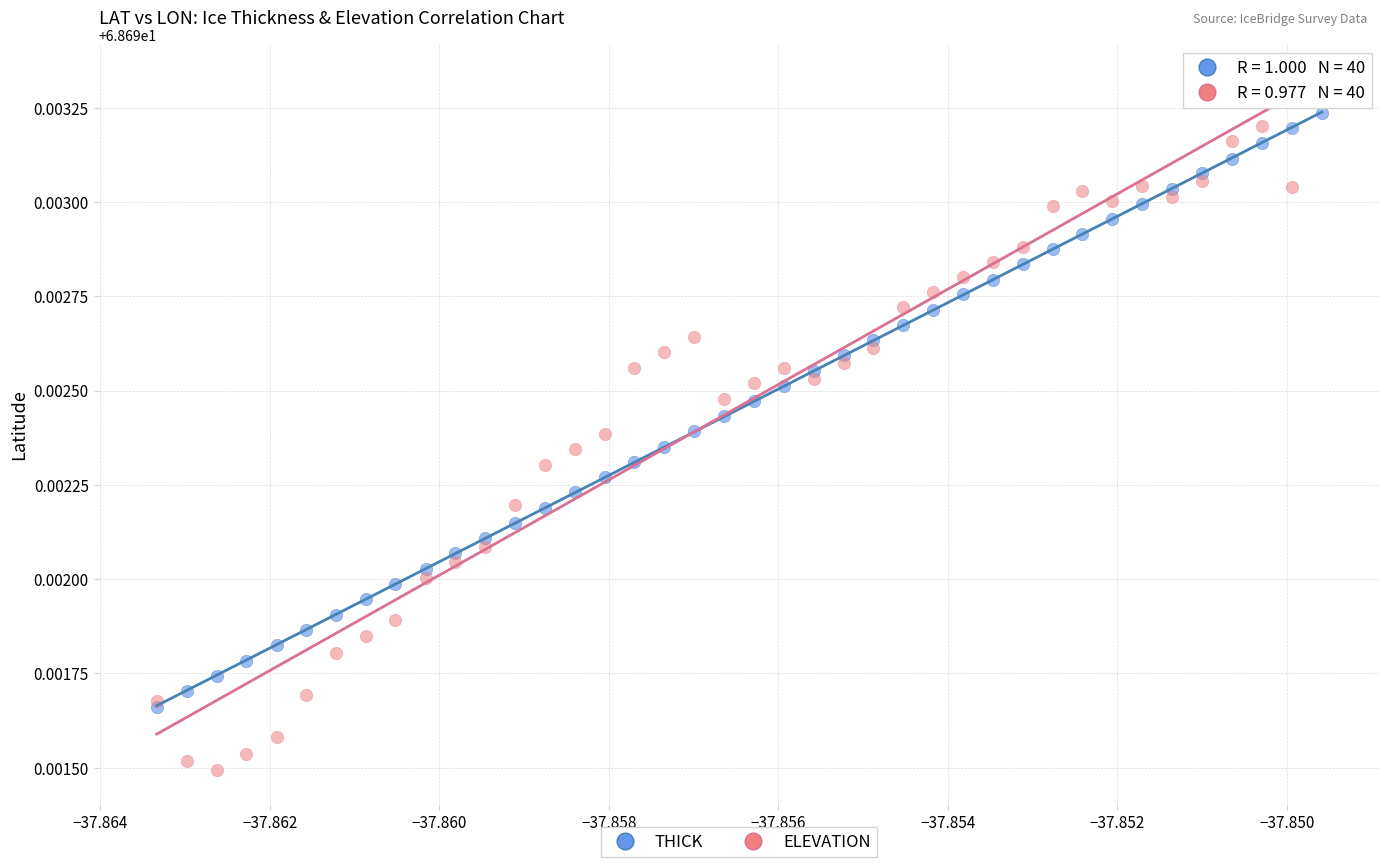

Which series has the largest Y range (max minus min)?

ELEVATION